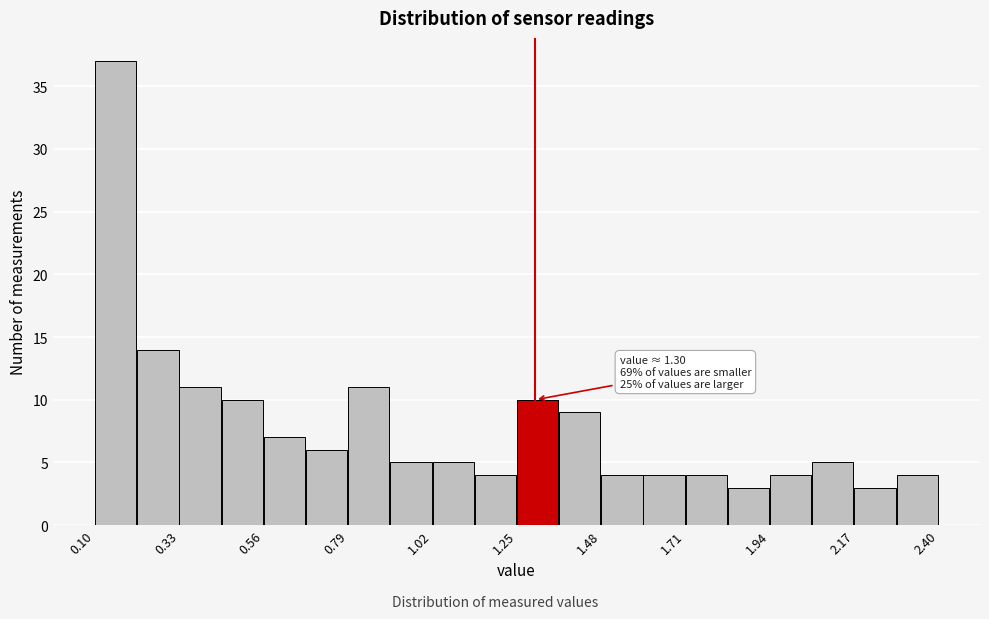

Around what value on the x-axis is the tallest bar? Give the approximate position of its centre, as read against the axis.

0.15